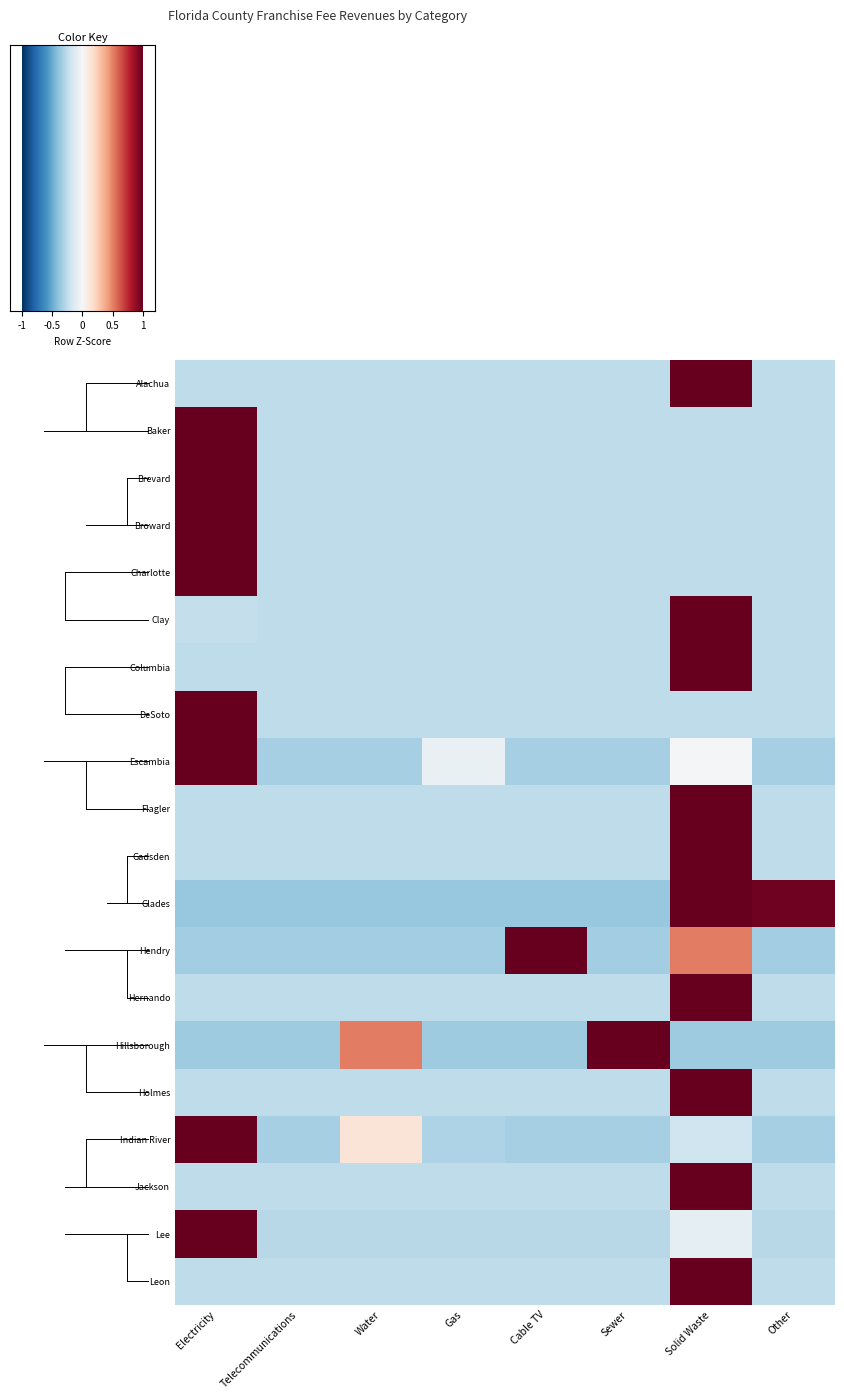

What is the maximum value shown in the chart?

2.6